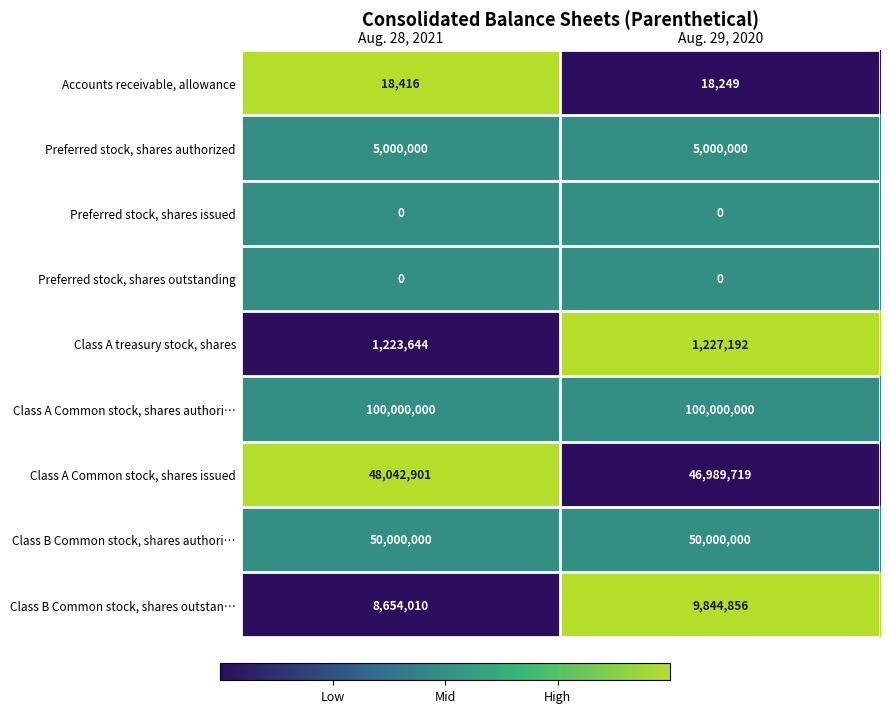

Reading left to right, extract all data points from this chart.

Accounts receivable, allowance: Aug. 28, 2021=18416	Aug. 29, 2020=18249
Preferred stock, shares authorized: Aug. 28, 2021=5000000	Aug. 29, 2020=5000000
Preferred stock, shares issued: Aug. 28, 2021=0	Aug. 29, 2020=0
Preferred stock, shares outstanding: Aug. 28, 2021=0	Aug. 29, 2020=0
Class A treasury stock, shares: Aug. 28, 2021=1223644	Aug. 29, 2020=1227192
Class A Common stock, shares authori…: Aug. 28, 2021=100000000	Aug. 29, 2020=100000000
Class A Common stock, shares issued: Aug. 28, 2021=48042901	Aug. 29, 2020=46989719
Class B Common stock, shares authori…: Aug. 28, 2021=50000000	Aug. 29, 2020=50000000
Class B Common stock, shares outstan…: Aug. 28, 2021=8654010	Aug. 29, 2020=9844856